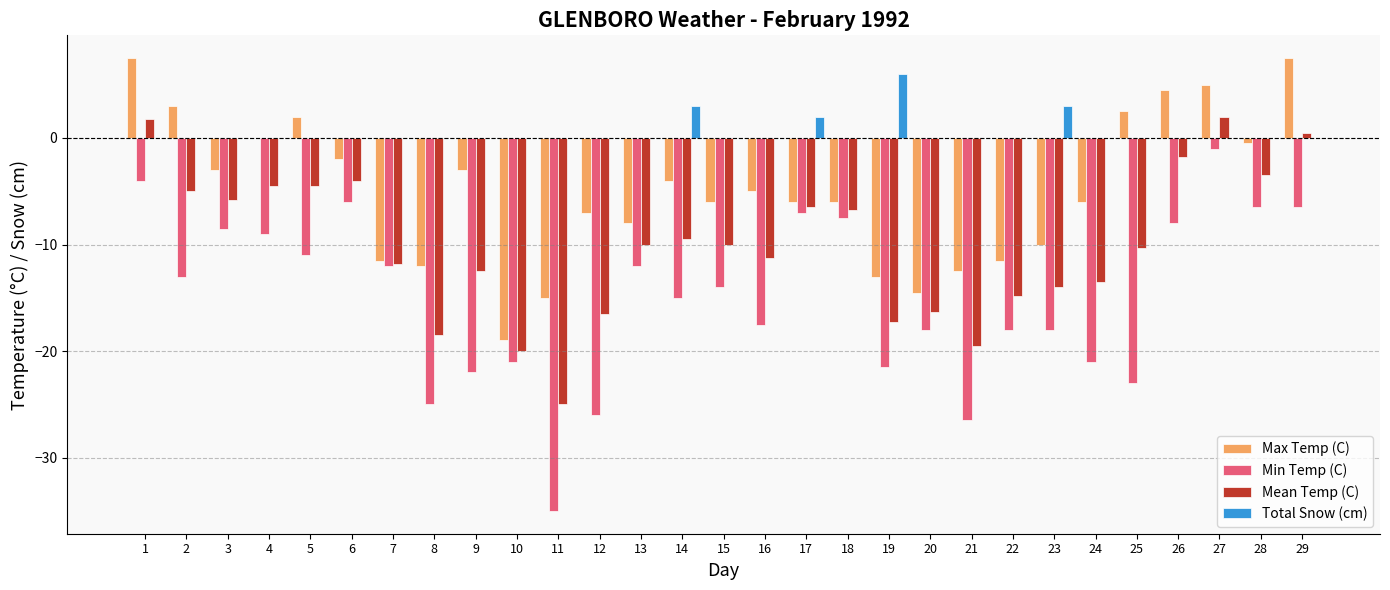

Between 10 and 13, which series saw the biggest shift?

Max Temp (C)